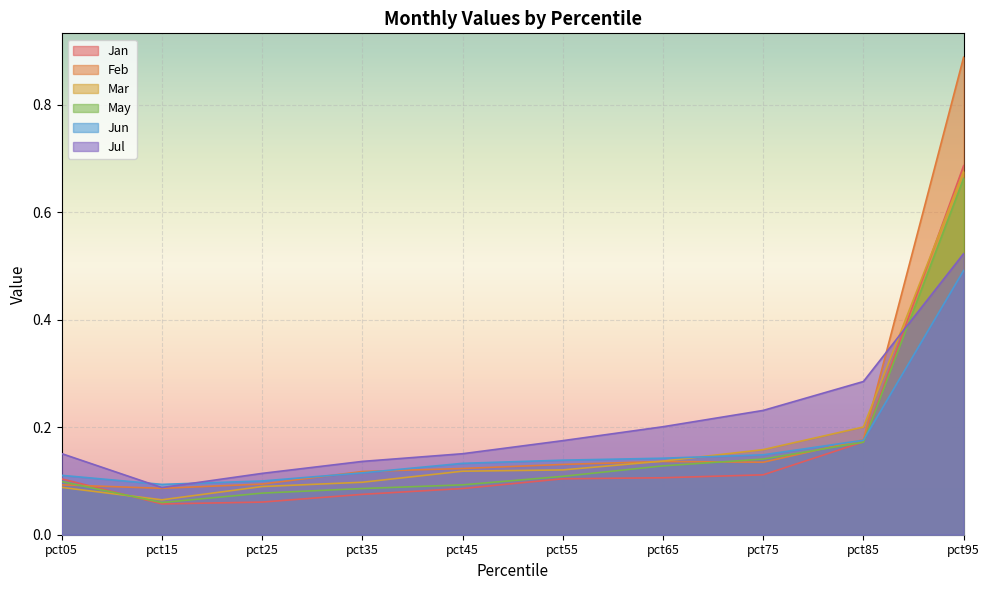

Reading left to right, what are all the values shown in this chart?

Jan: pct05=0.1	pct15=0.1	pct25=0.1	pct35=0.1	pct45=0.1	pct55=0.1	pct65=0.1	pct75=0.1	pct85=0.2	pct95=0.7
Feb: pct05=0.1	pct15=0.1	pct25=0.1	pct35=0.1	pct45=0.1	pct55=0.1	pct65=0.1	pct75=0.1	pct85=0.2	pct95=0.9
Mar: pct05=0.1	pct15=0.1	pct25=0.1	pct35=0.1	pct45=0.1	pct55=0.1	pct65=0.1	pct75=0.2	pct85=0.2	pct95=0.7
May: pct05=0.1	pct15=0.1	pct25=0.1	pct35=0.1	pct45=0.1	pct55=0.1	pct65=0.1	pct75=0.1	pct85=0.2	pct95=0.7
Jun: pct05=0.1	pct15=0.1	pct25=0.1	pct35=0.1	pct45=0.1	pct55=0.1	pct65=0.1	pct75=0.1	pct85=0.2	pct95=0.5
Jul: pct05=0.2	pct15=0.1	pct25=0.1	pct35=0.1	pct45=0.2	pct55=0.2	pct65=0.2	pct75=0.2	pct85=0.3	pct95=0.5